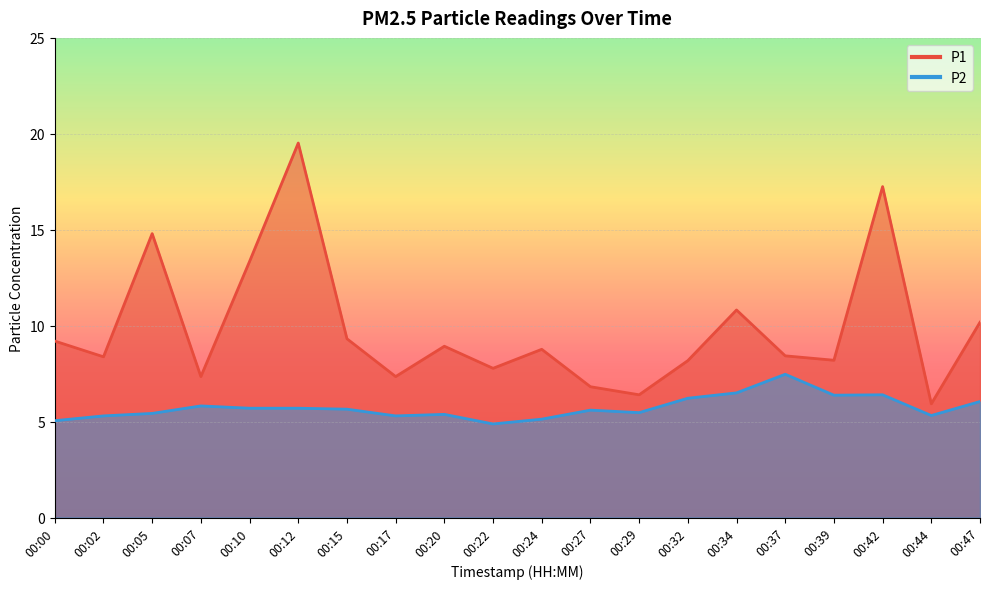

How many categories are shown in the chart?

20